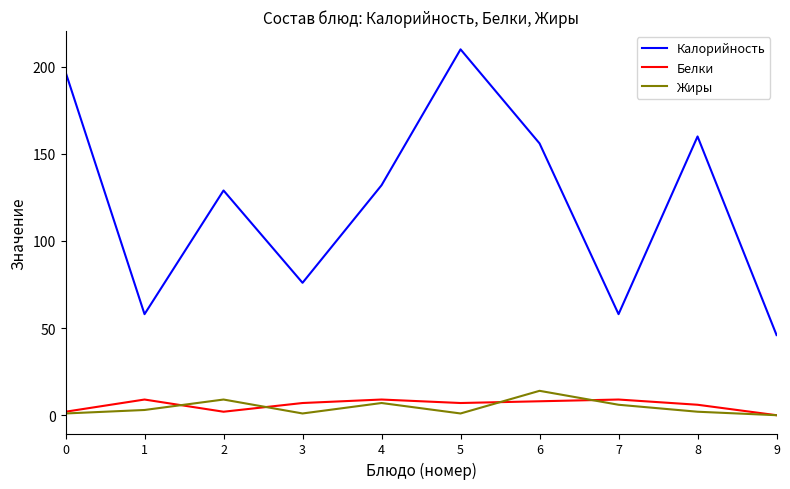

Which series has the largest range (max minus min)?

Калорийность